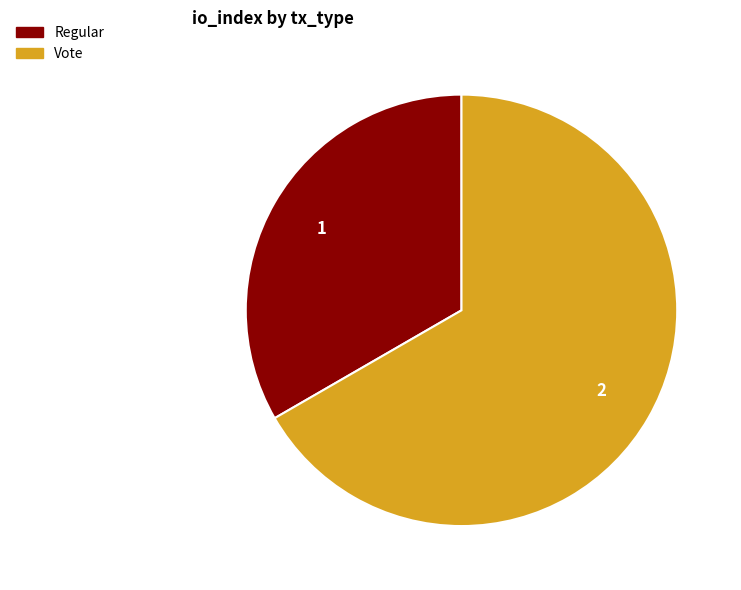

Does any single category account for the majority?

Yes